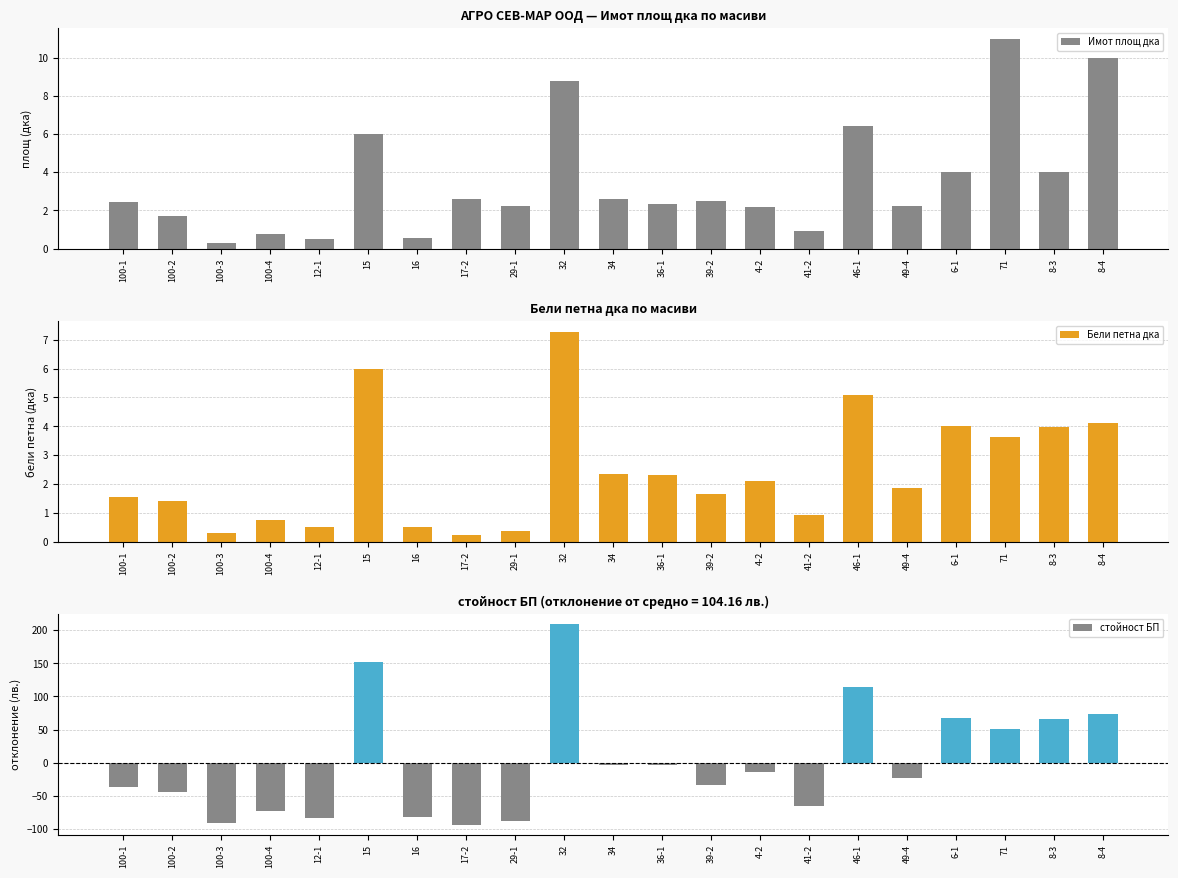

At 34, list the series in order from largest to smallest.

Имот площ дка, Бели петна дка, стойност БП